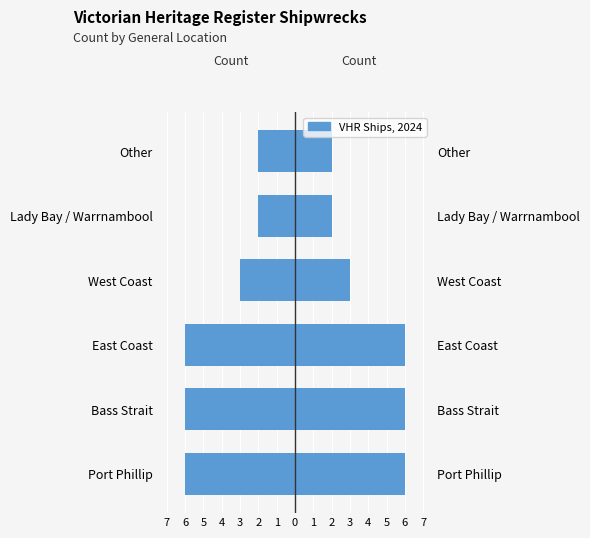

How many values are below -3?

3